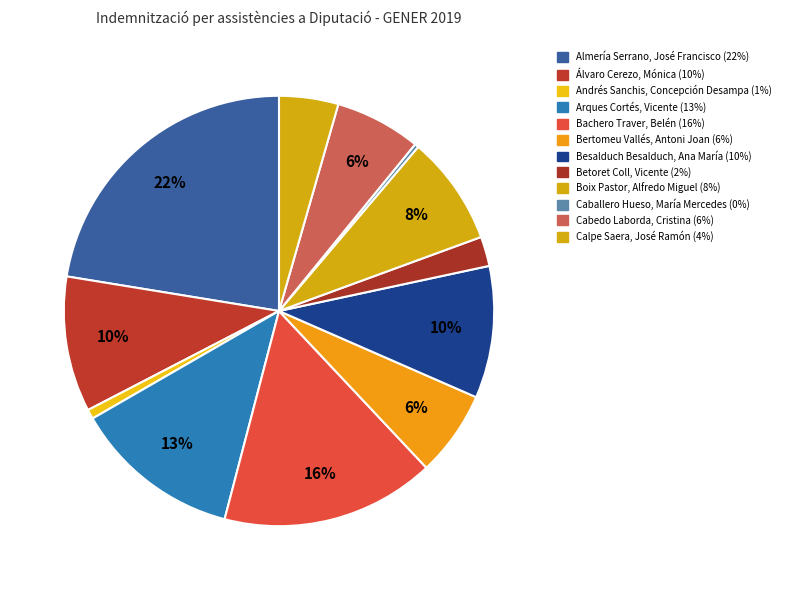

How many slices are in this pie chart?

12